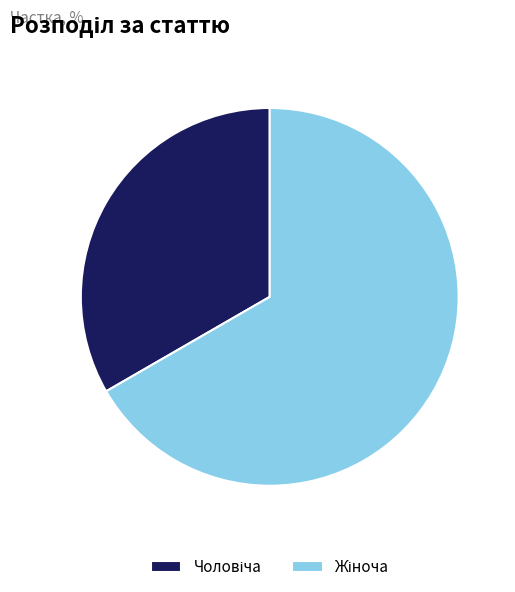

Does any single category account for the majority?

Yes